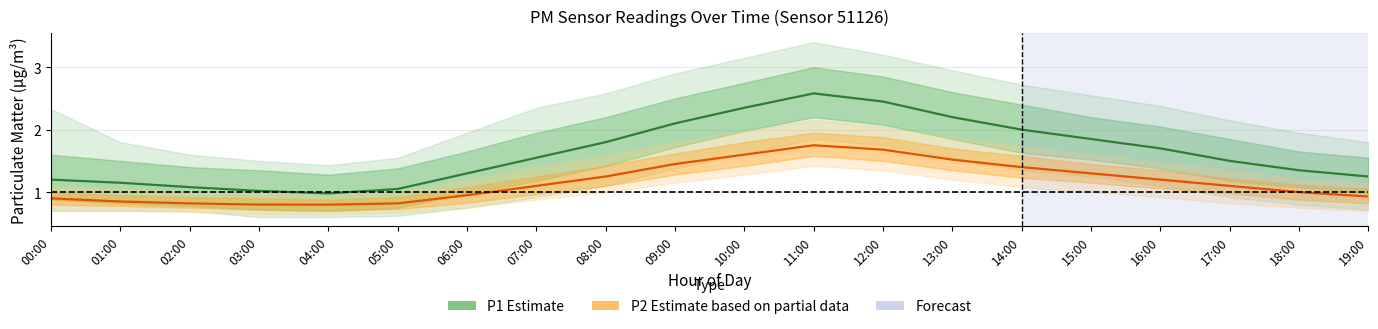

Between 07:00 and 11:00, which series saw the biggest shift?

P1 Estimate